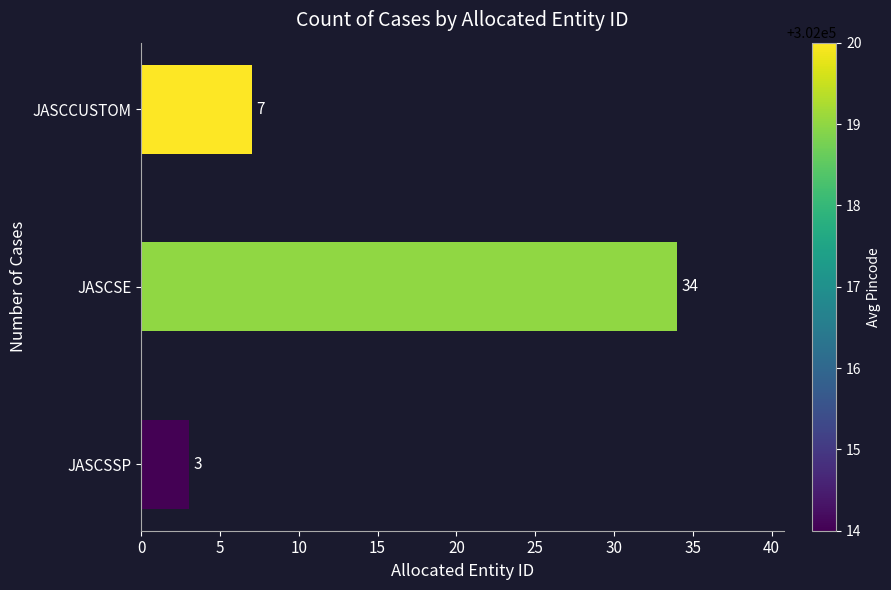

True or false: the data shows 3 at JASCCUSTOM.

False